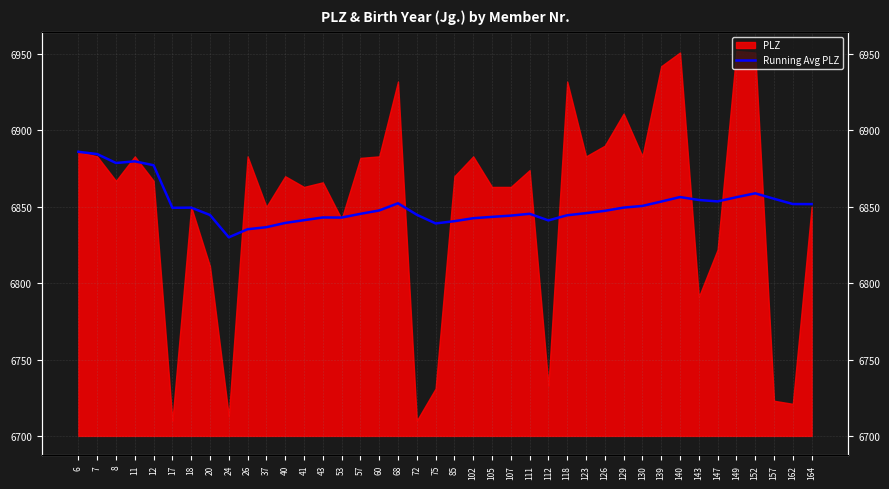

Between 7 and 162, which is larger?

7